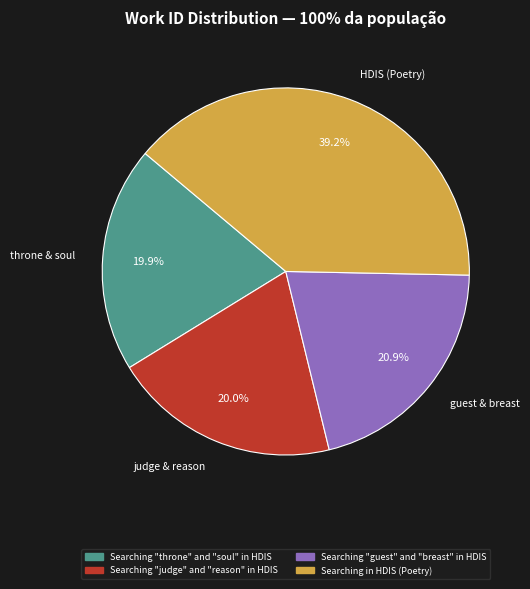

Does guest & breast represent more than half of the total?

No